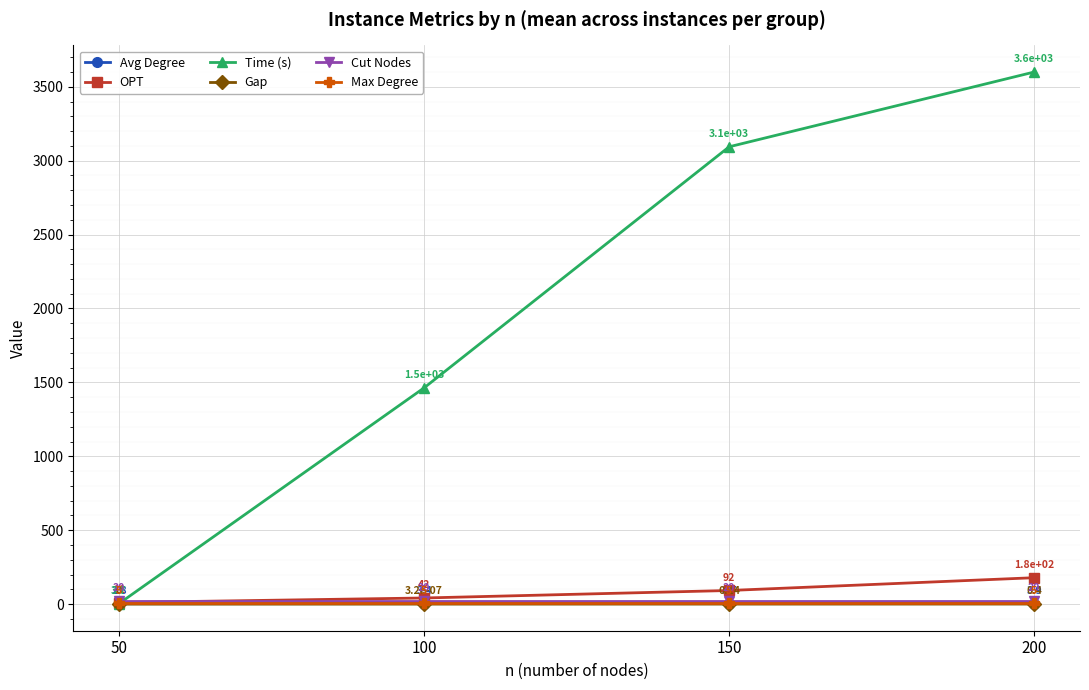

What is the total value across all series at 50?

42.8